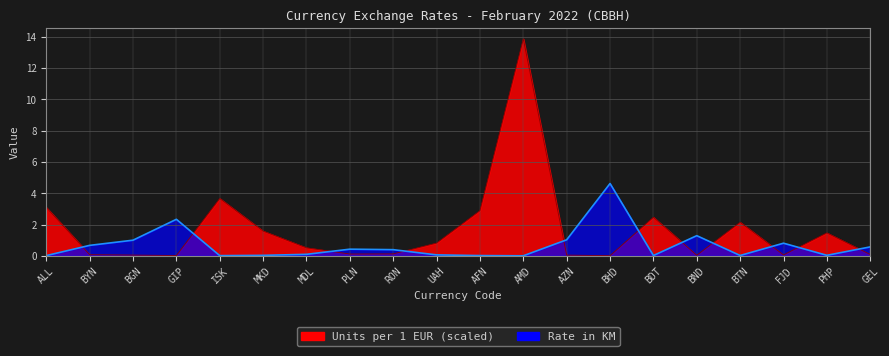

What are all the series names shown in the legend?

Units per 1 EUR, Rate in KM